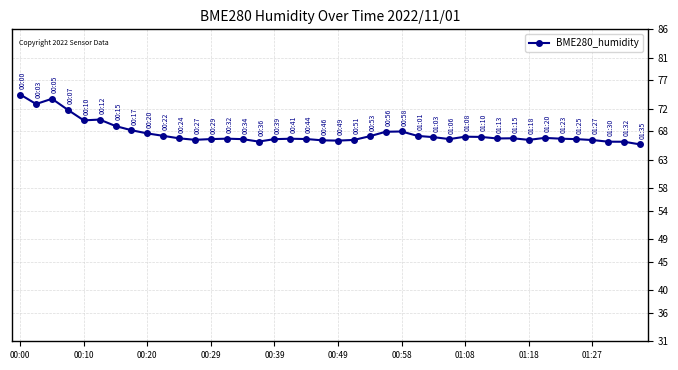

What is the average value?

67.7